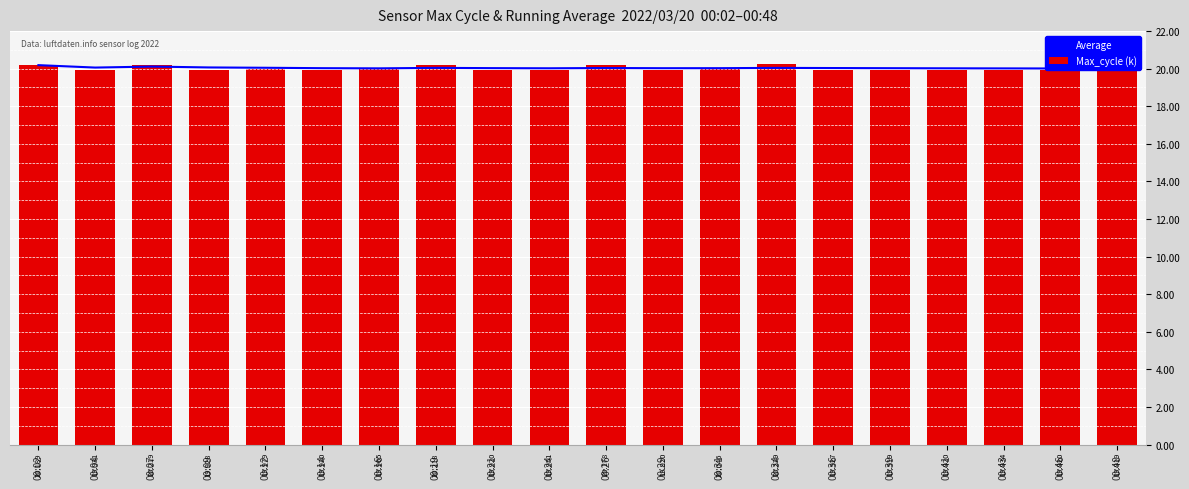

Reading right to left, transcribe all the data shown in this chart.

Average: 20.0	20.0	20.0	20.0	20.0	20.0	20.0	20.0	20.0	20.0	20.0	20.0	20.0	20.0	20.0	20.0	20.1	20.1	20.1	20.2
Max_cycle (k): 19.9	19.9	19.9	19.9	19.9	19.9	20.2	20.0	19.9	20.2	20.0	19.9	20.2	20.0	19.9	20.0	19.9	20.2	19.9	20.2